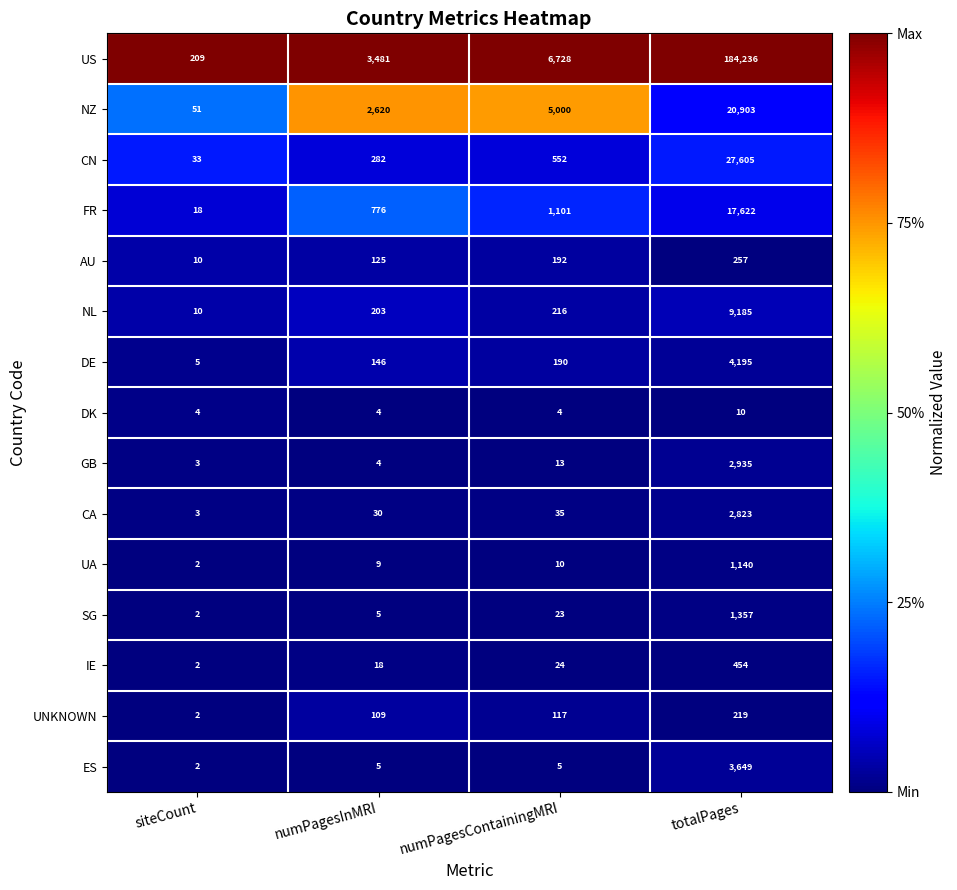

How many distinct data groups are displayed?

15